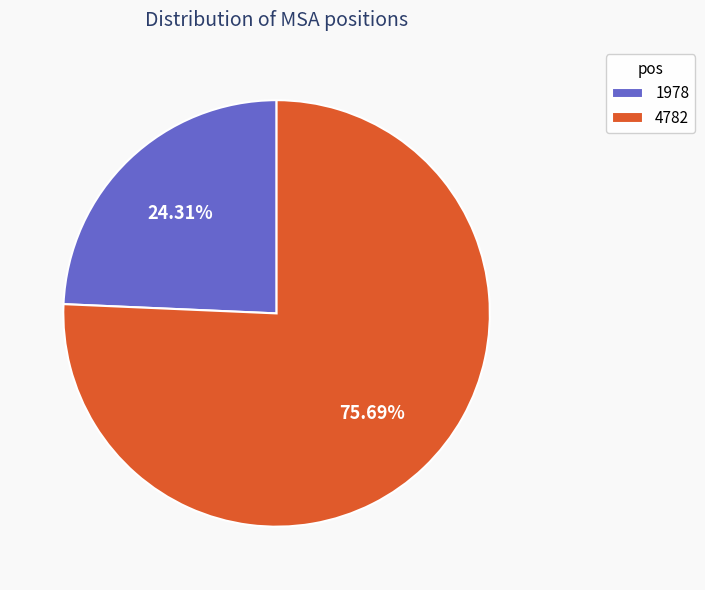

Do 4782 and 1978 together represent more than half of the pie?

Yes